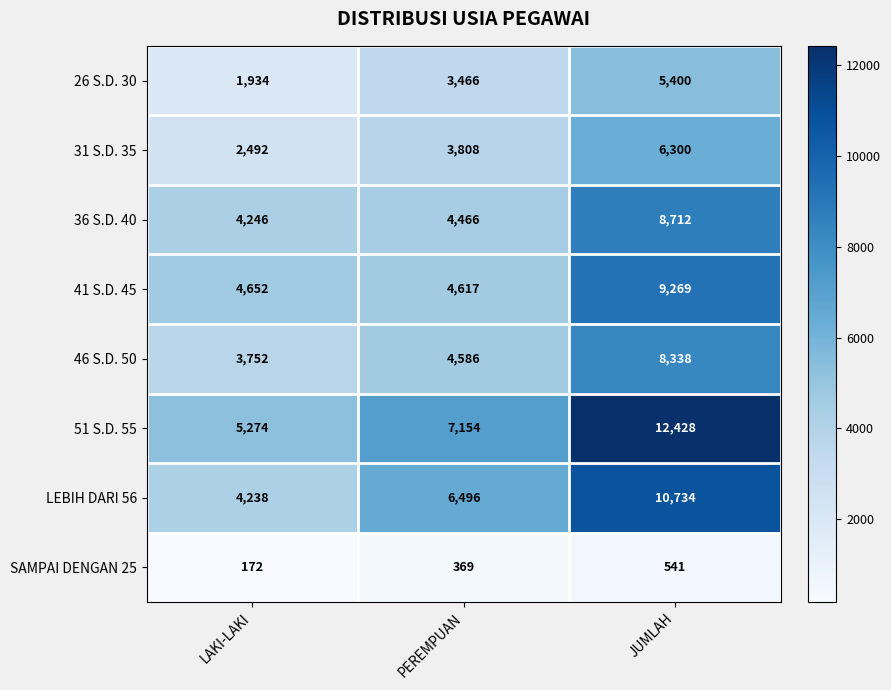

What is the maximum value shown in the chart?

12428